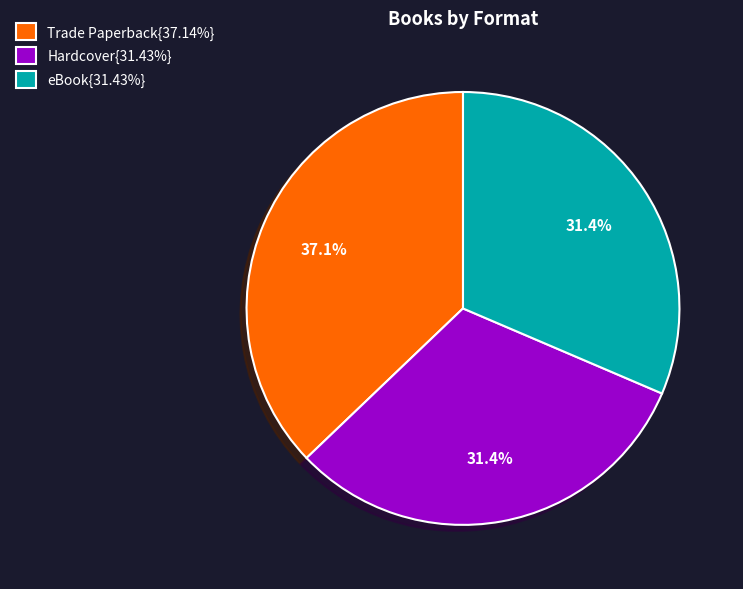

Is Trade Paperback{37.14%} the majority of the pie?

No